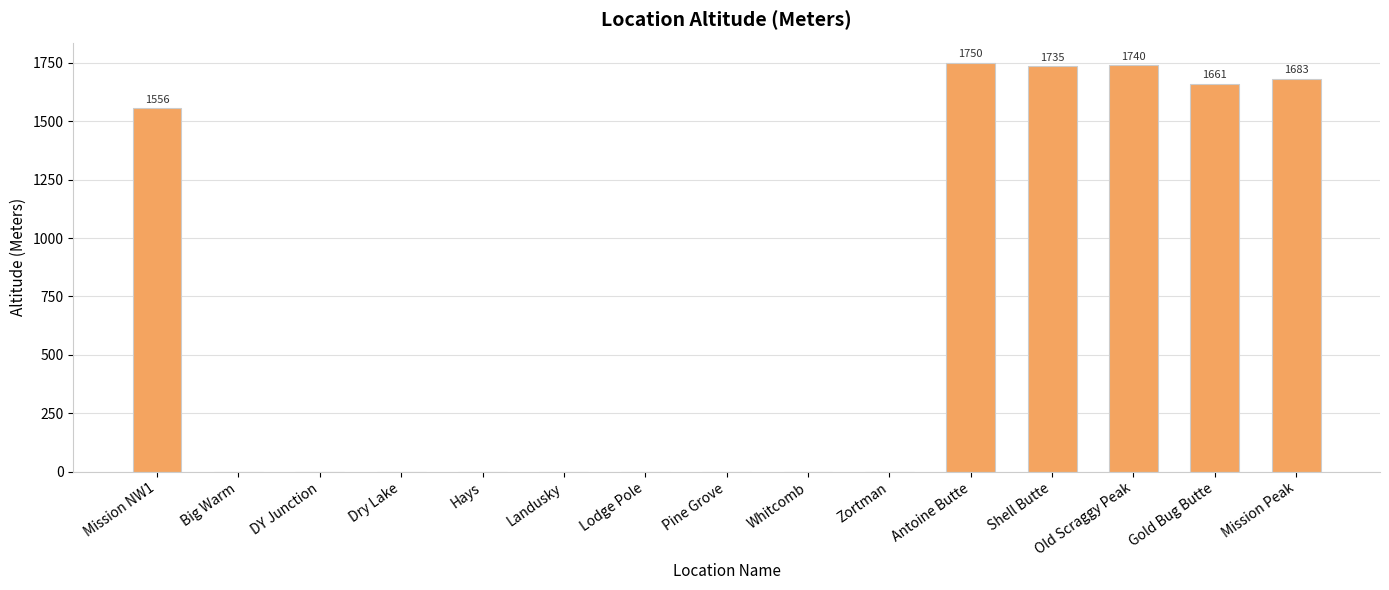

The chart shows a value of 0 at Whitcomb. True or false?

True